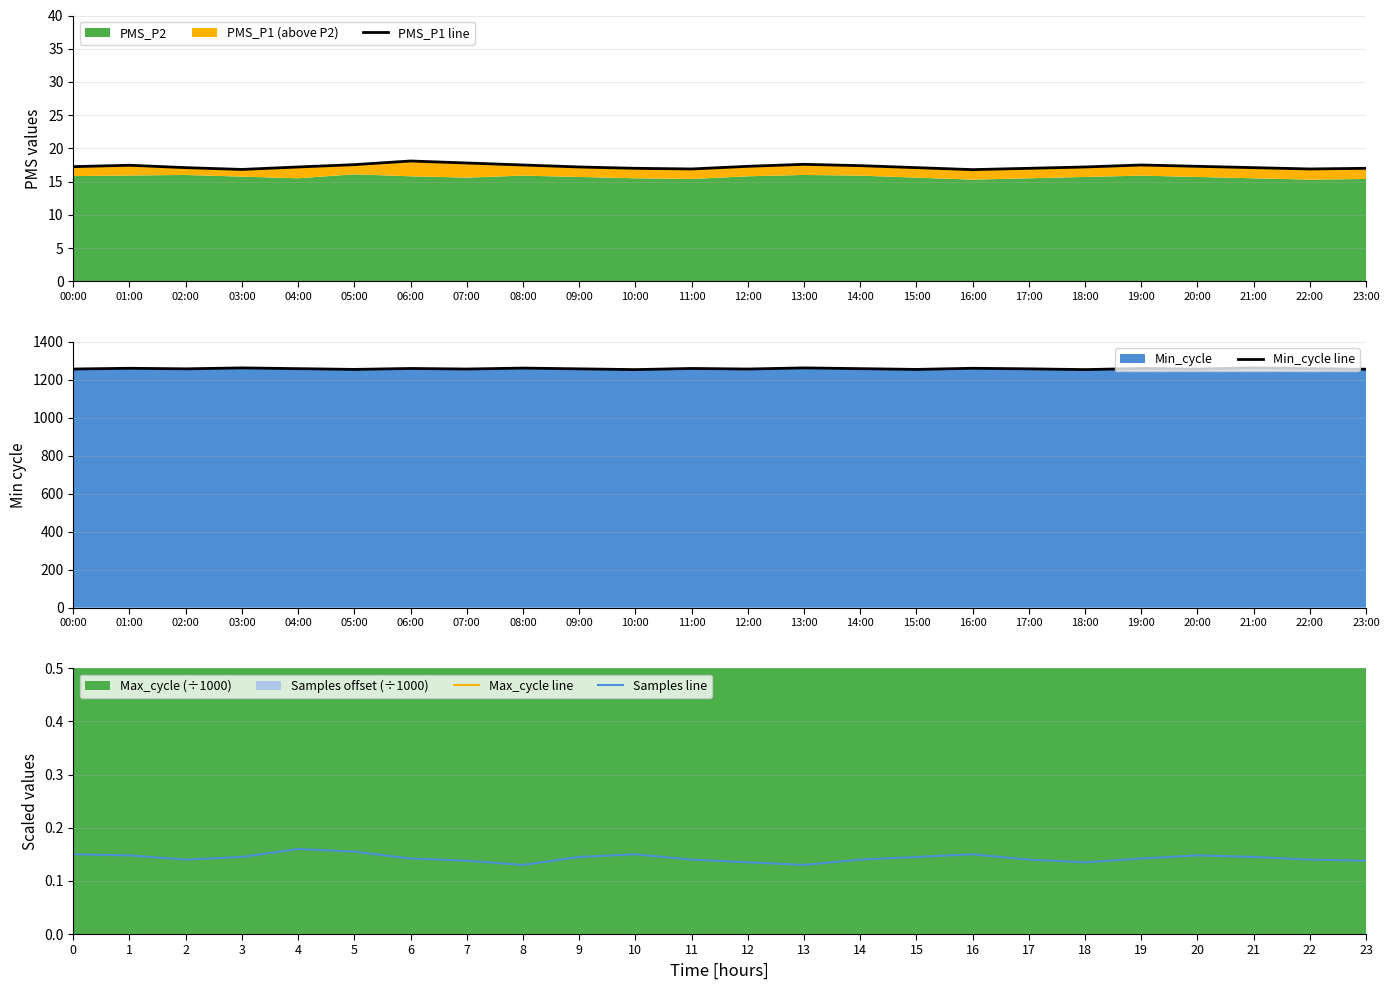

True or false: PMS_P1 line and Samples line intersect in this chart.

False